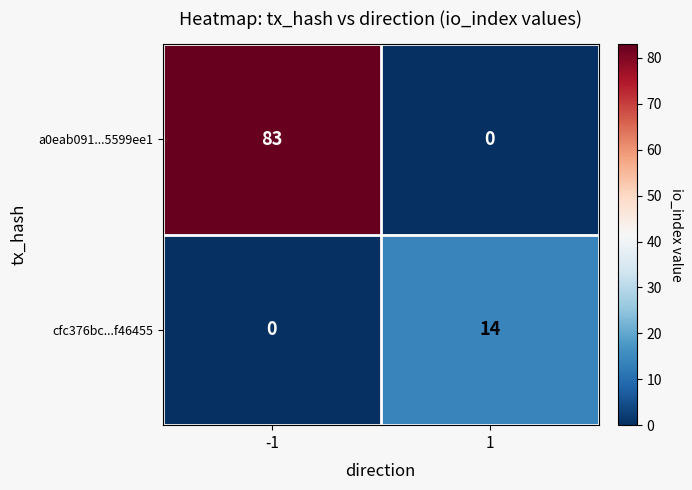

Rank the series at 1 from highest to lowest value.

cfc376bc...f46455, a0eab091...5599ee1